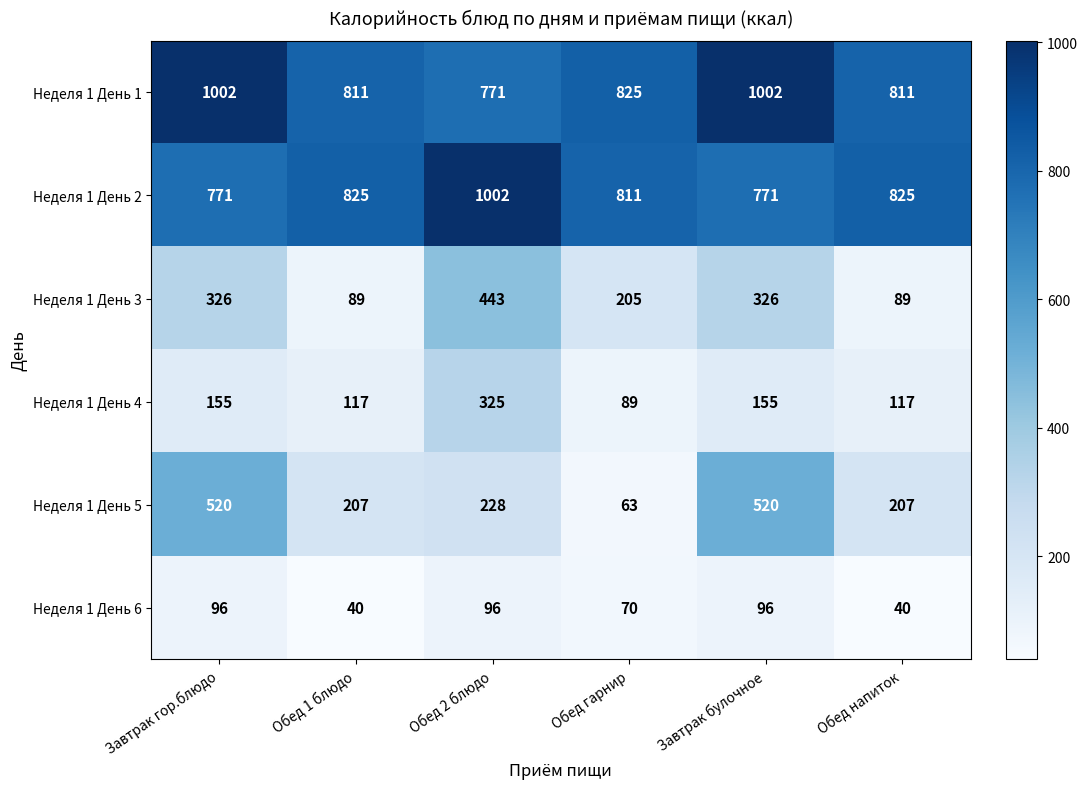

How many Неделя 1 День 3 values are between 89 and 326?

5